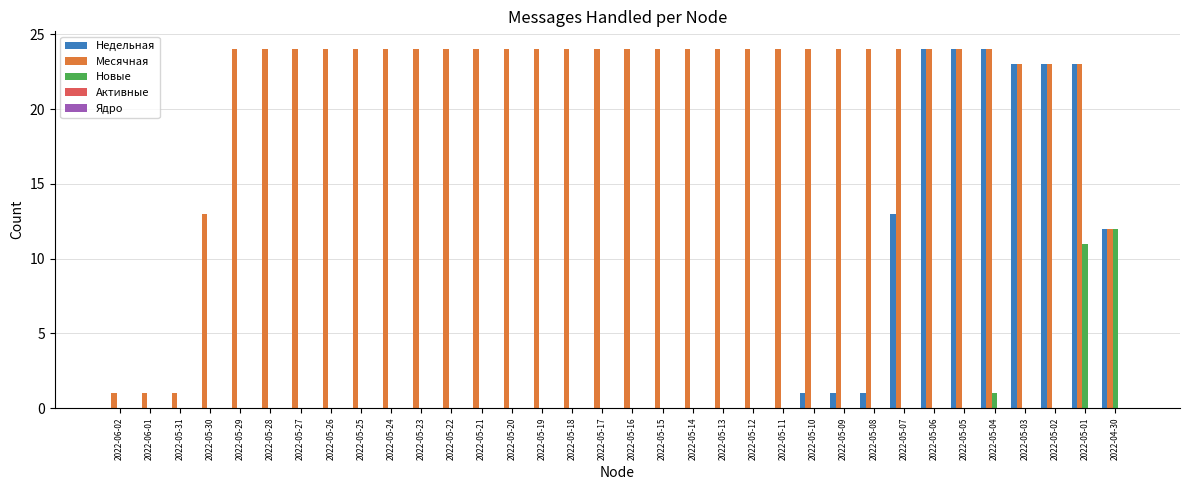

Which series has the largest range (max minus min)?

Недельная